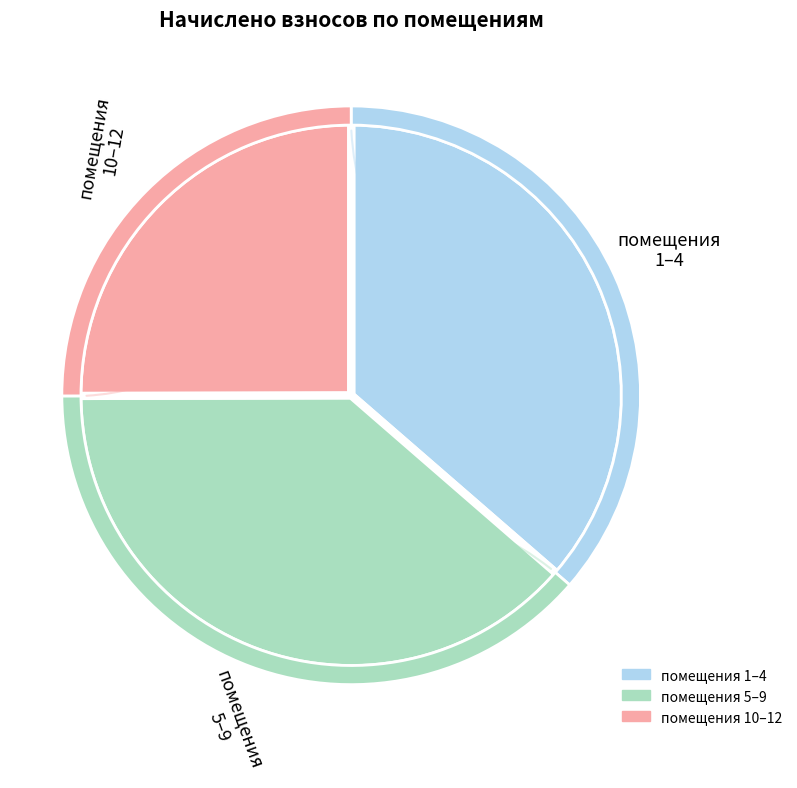

To the nearest percent, what is the difference between the 4 and 3 slice percentages?

3%